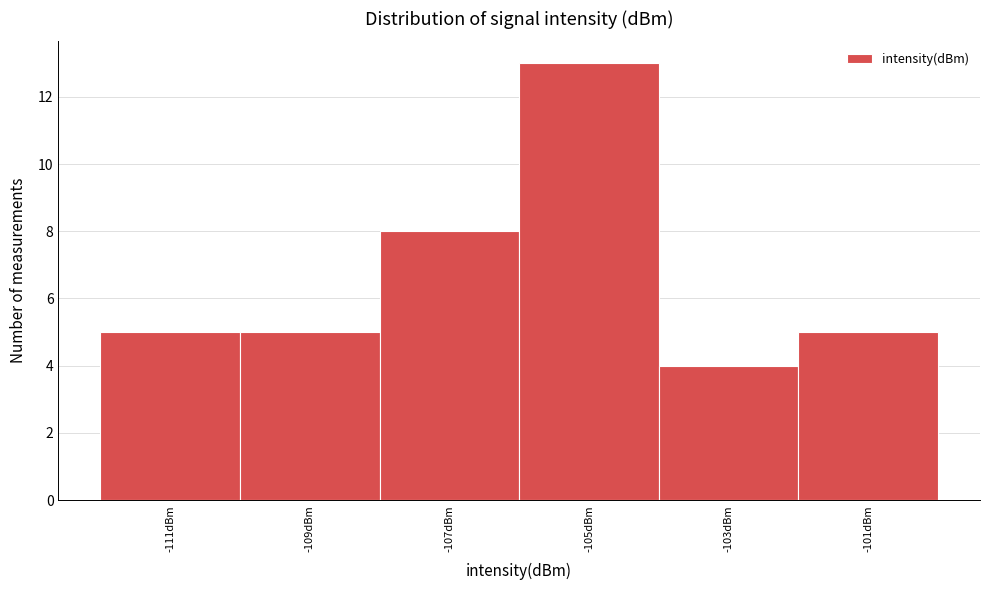

How tall is the bar that spans -104 to -102 on the x-axis? The values are not printed on the chart, so give them approximately, as read against the axis.

4